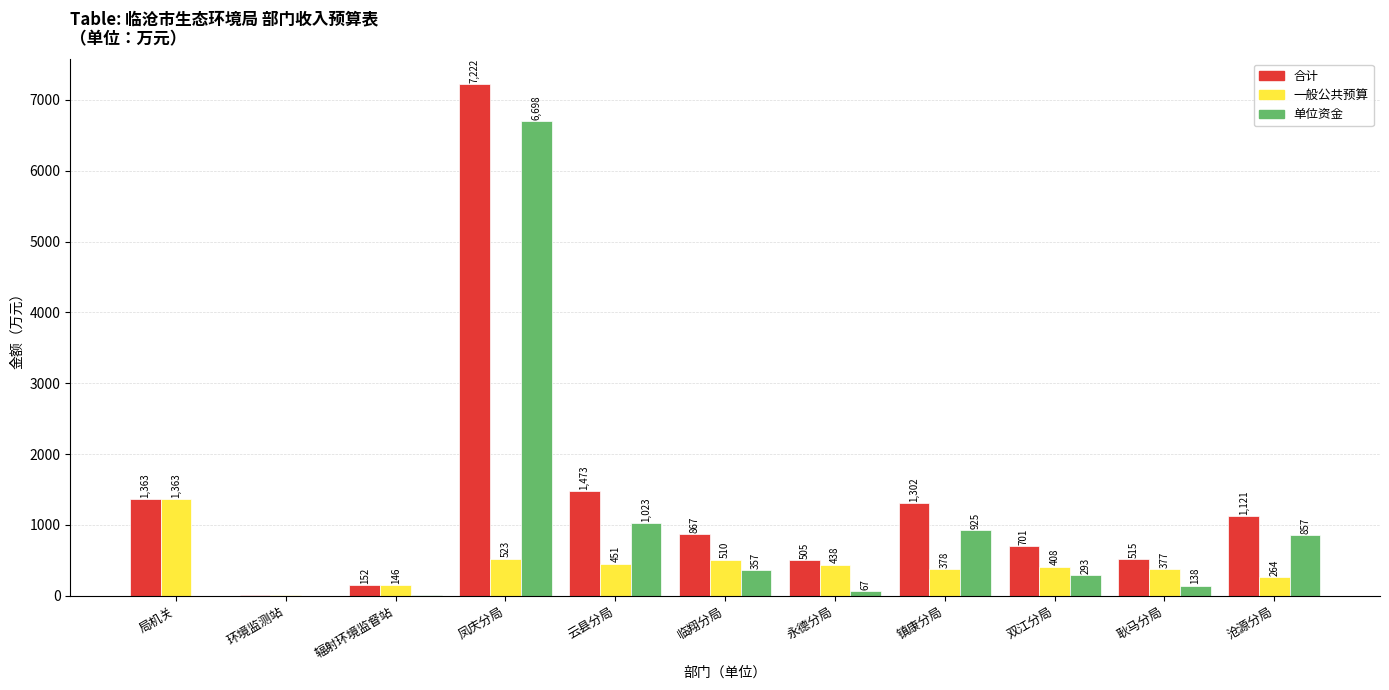

Is it true that 单位资金 equals 292.8 at 双江分局?

True